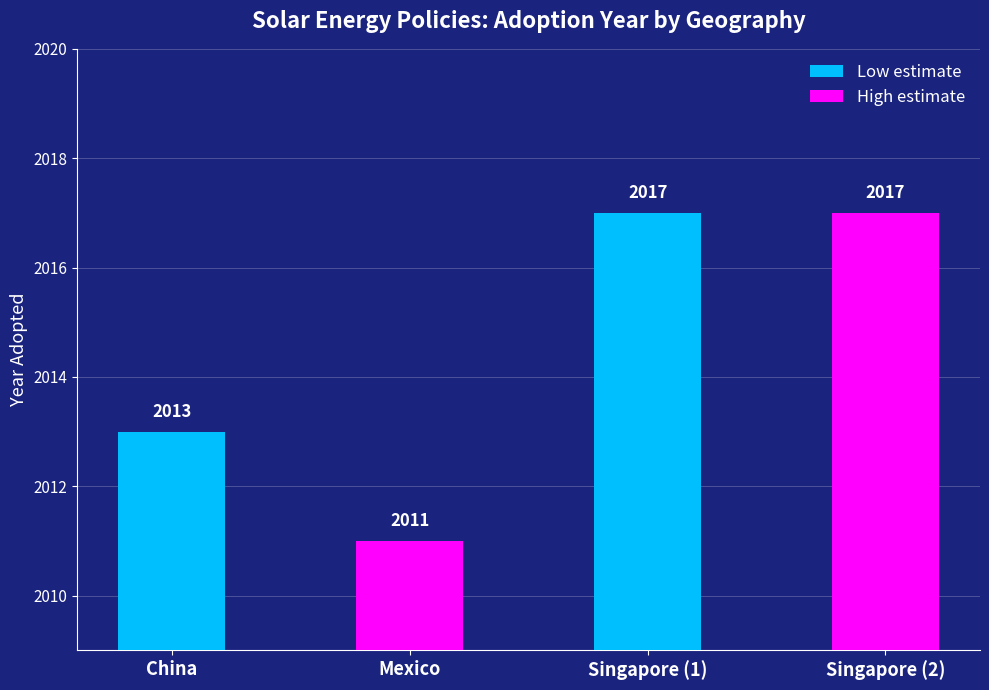

What is the greatest value displayed?

2017